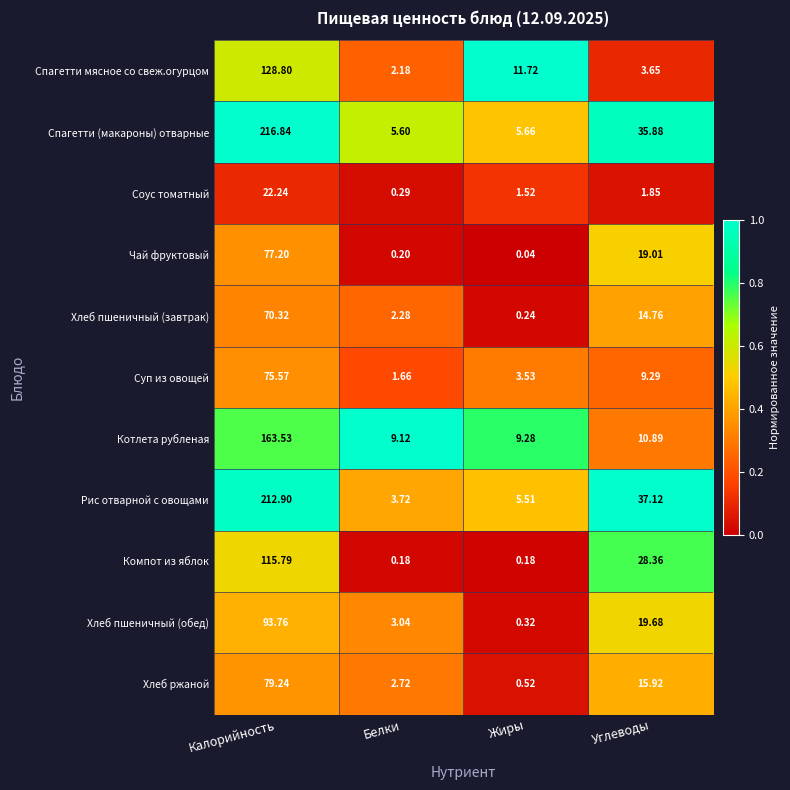

At which label is Котлета рубленая closest to 86?

Углеводы